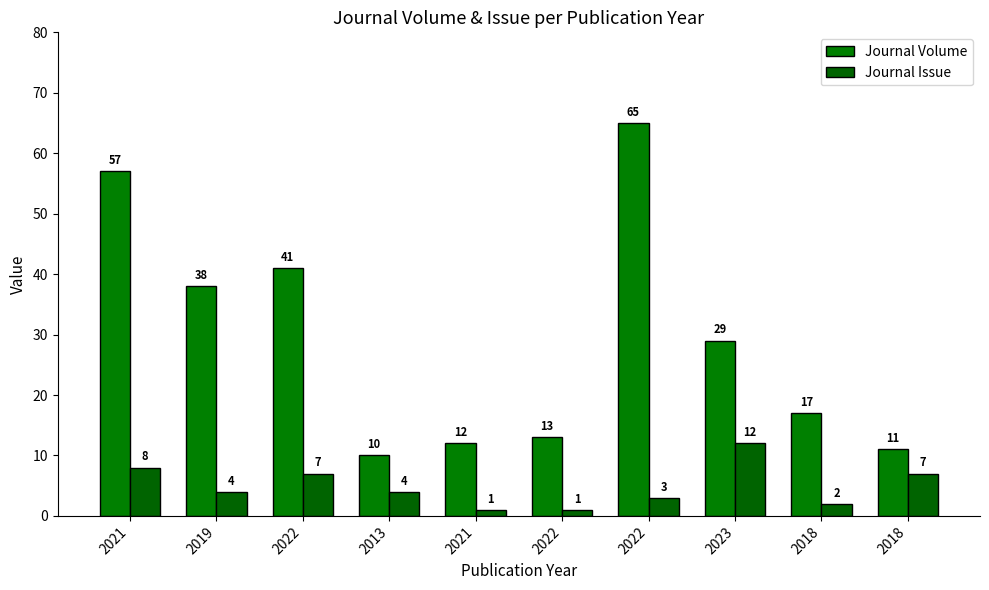

Where is Journal Volume nearest to the value 37?

2019